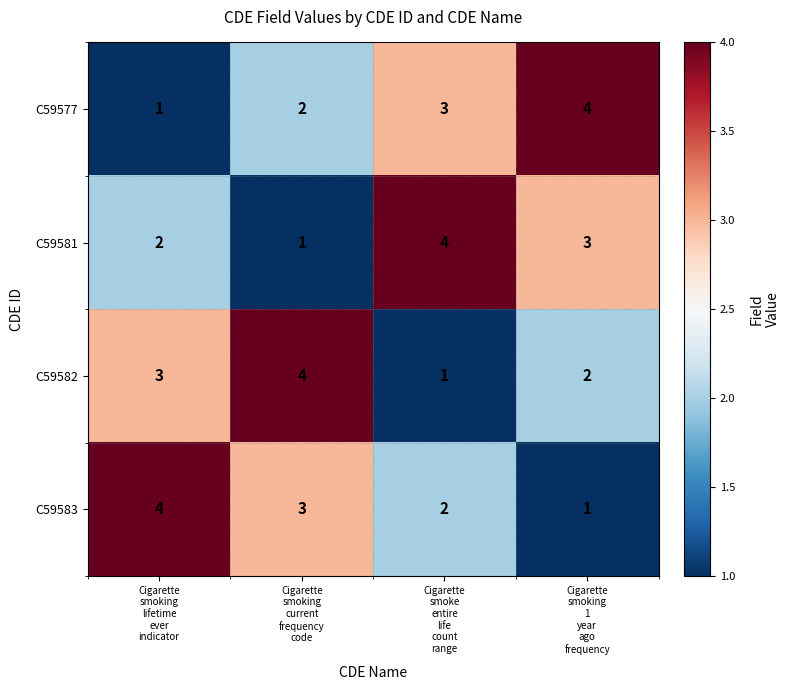

What is the difference between the maximum and minimum values in the C59577 series?

3